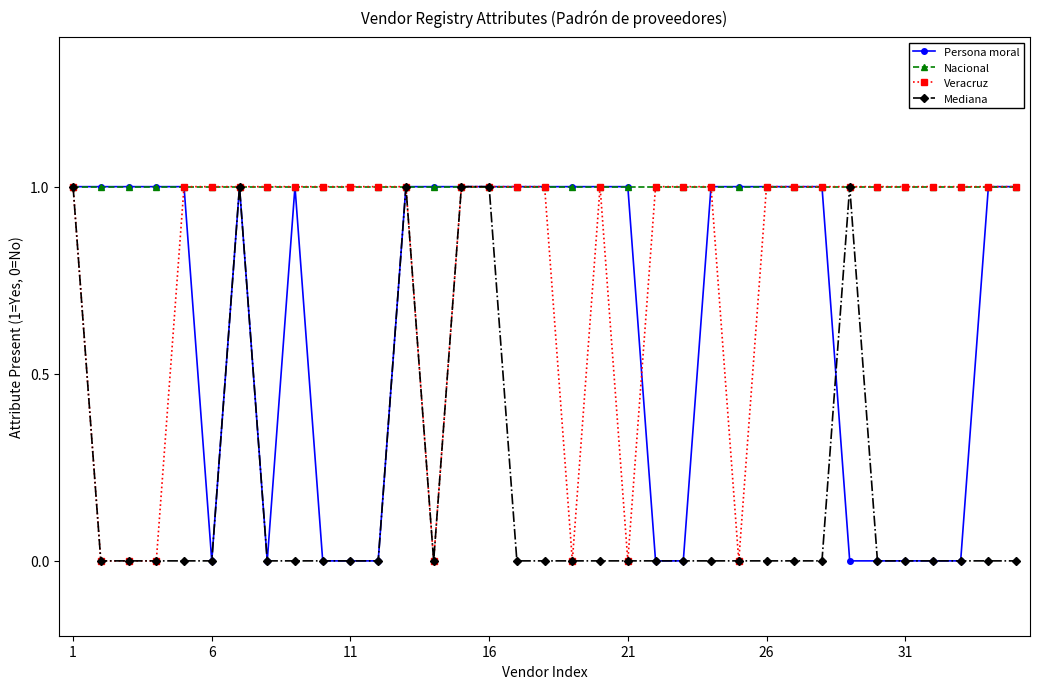

List the series in order of their overall mean, lowest first.

Mediana, Persona moral, Veracruz, Nacional